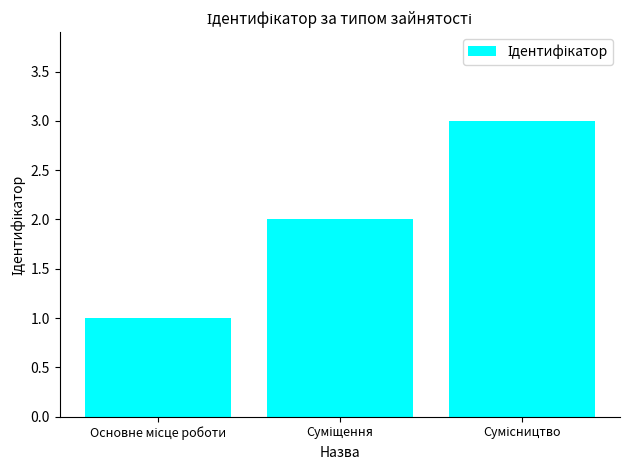

What is the greatest value displayed?

3